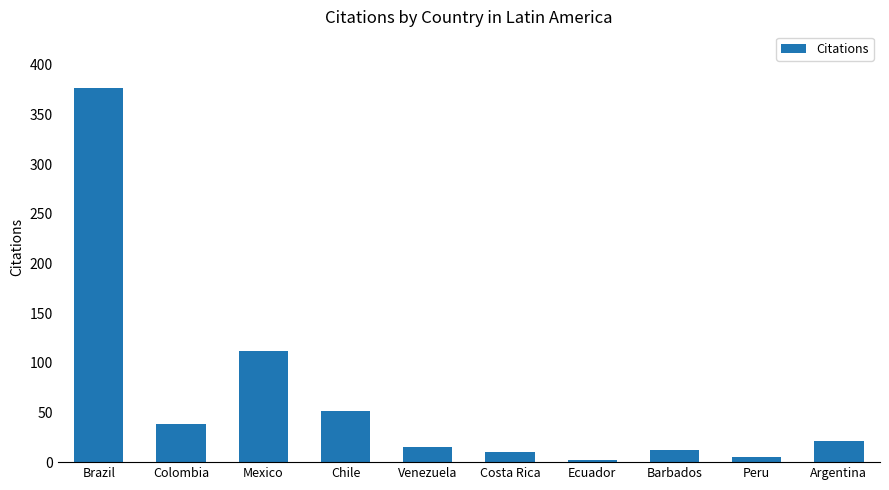

Reading left to right, list all the values displayed in this chart.

Brazil=377	Colombia=38	Mexico=112	Chile=51	Venezuela=15	Costa Rica=10	Ecuador=2	Barbados=12	Peru=5	Argentina=21